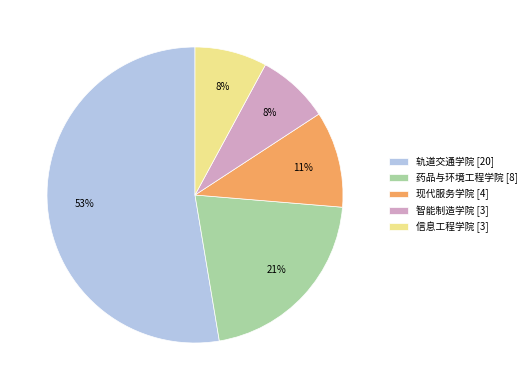

To the nearest percent, what is the combined percentage of 药品与环境工程学院 and 智能制造学院?

29%